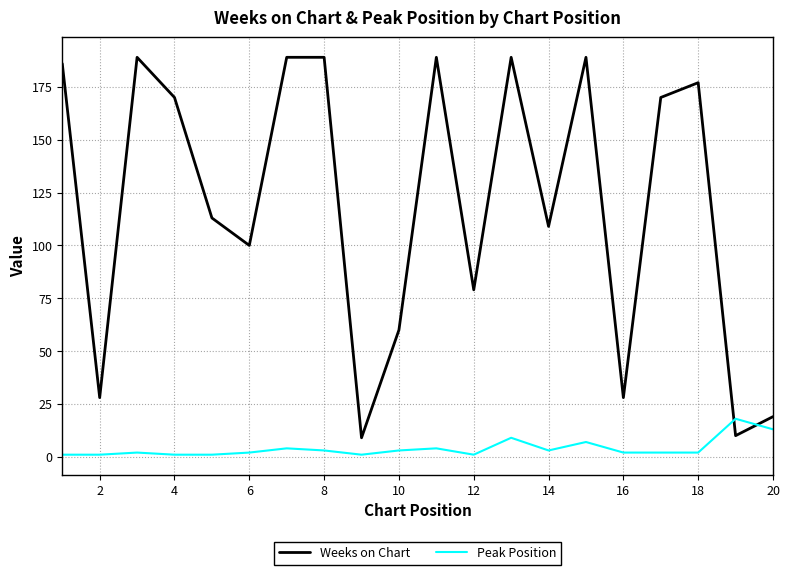

Which series has the largest total across all categories?

Weeks on Chart